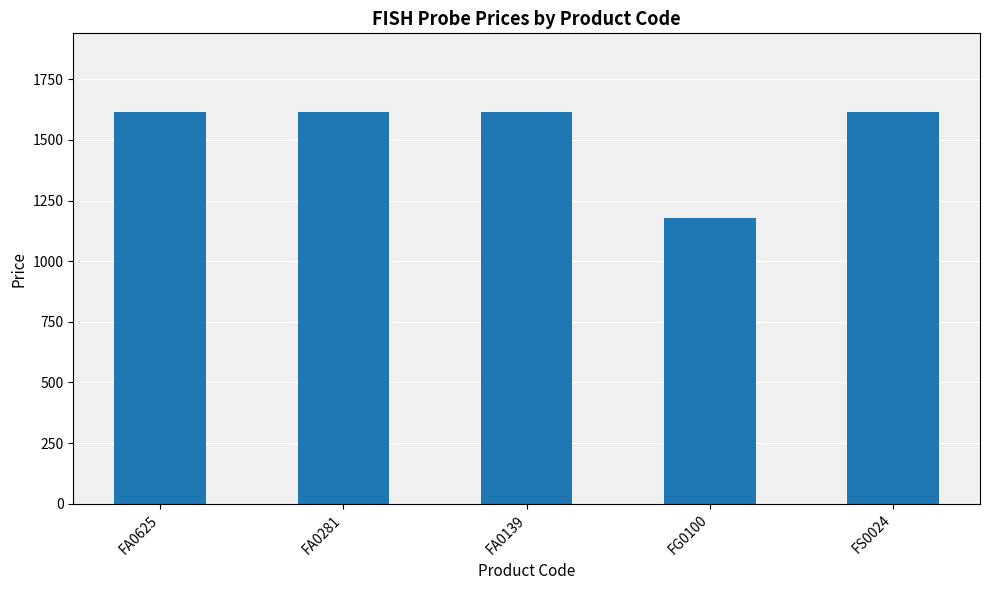

What value does the data have at FG0100, to the nearest 5?

1180